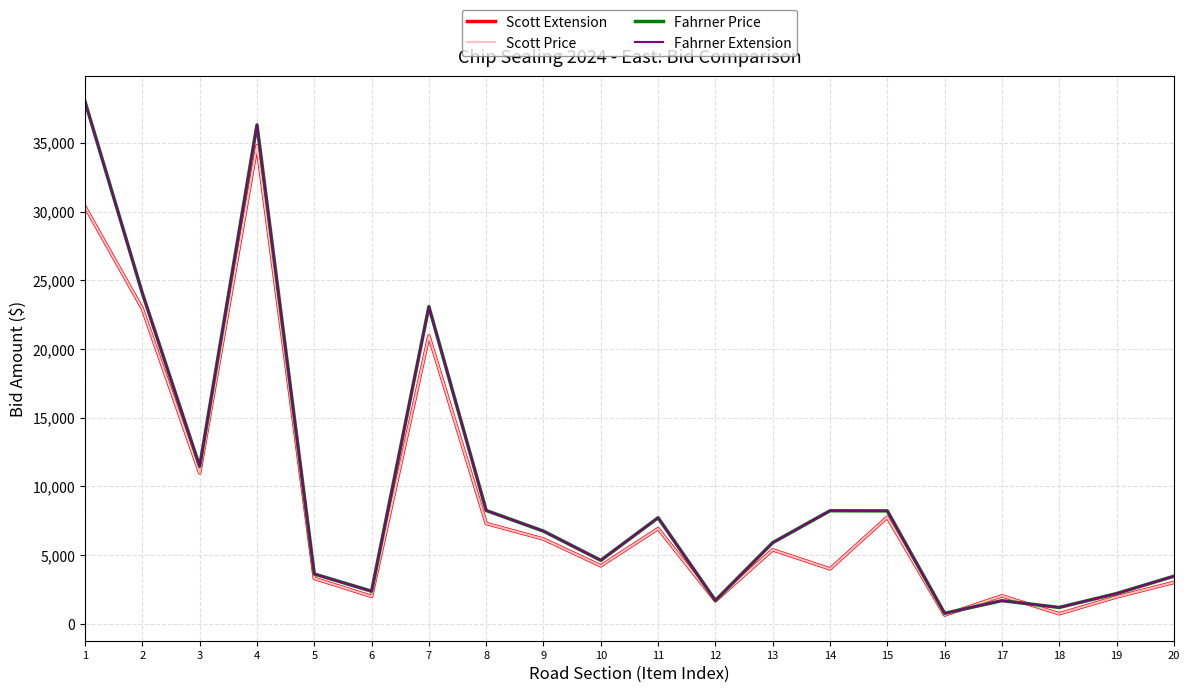

Reading left to right, transcribe all the data shown in this chart.

Scott Extension: 30345.0	22927.3	10976.4	34795.6	3304.2	1988.8	20958.3	7300.8	6167.9	4216.8	6923.2	1667.8	5381.2	3992.5	7753.9	633.9	2033.8	728.3	1951.1	3006.6
Scott Price: 30345.0	22927.3	10976.4	34795.6	3304.2	1988.8	20958.3	7300.8	6167.9	4216.8	6923.2	1667.8	5381.2	3992.5	7753.9	633.9	2033.8	728.3	1951.1	3006.6
Fahrner Price: 37993.0	24056.0	11456.0	36313.0	3623.0	2370.0	23085.0	8245.0	6742.0	4617.0	7717.0	1698.0	5902.0	8226.0	8217.0	763.0	1681.0	1187.0	2198.0	3460.0
Fahrner Extension: 37993.0	24056.0	11456.0	36313.0	3623.0	2370.0	23085.0	8245.0	6742.0	4617.0	7717.0	1698.0	5902.0	8226.0	8217.0	763.0	1681.0	1187.0	2198.0	3460.0